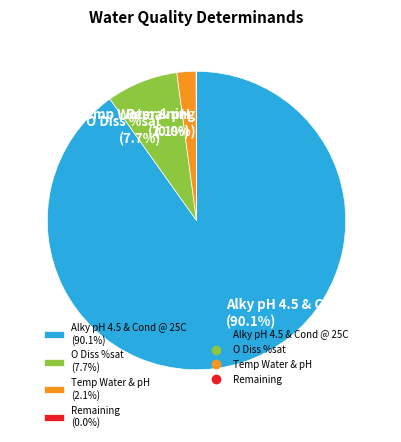

Which has a higher value, O Diss %sat (7.7%) or Alky pH 4.5 & Cond @ 25C (90.1%)?

Alky pH 4.5 & Cond @ 25C (90.1%)